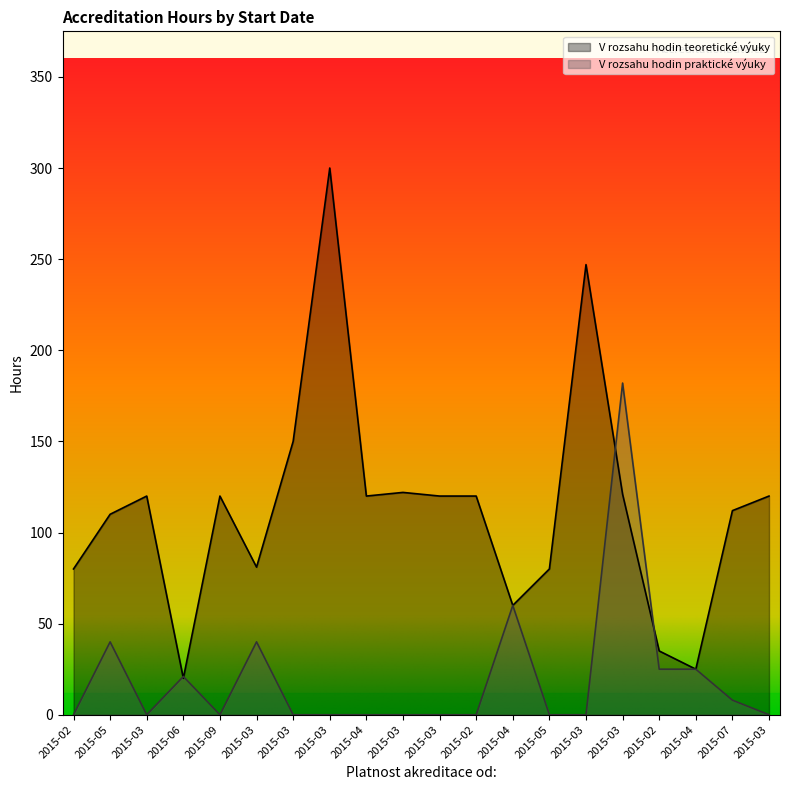

Which category has the highest value across all series?

2015-03